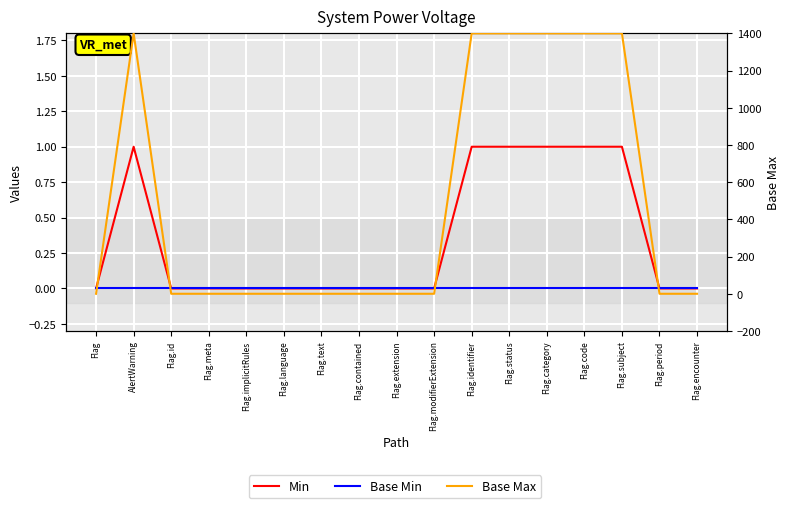

At which category is the sum across all series the highest?

AlertWarning